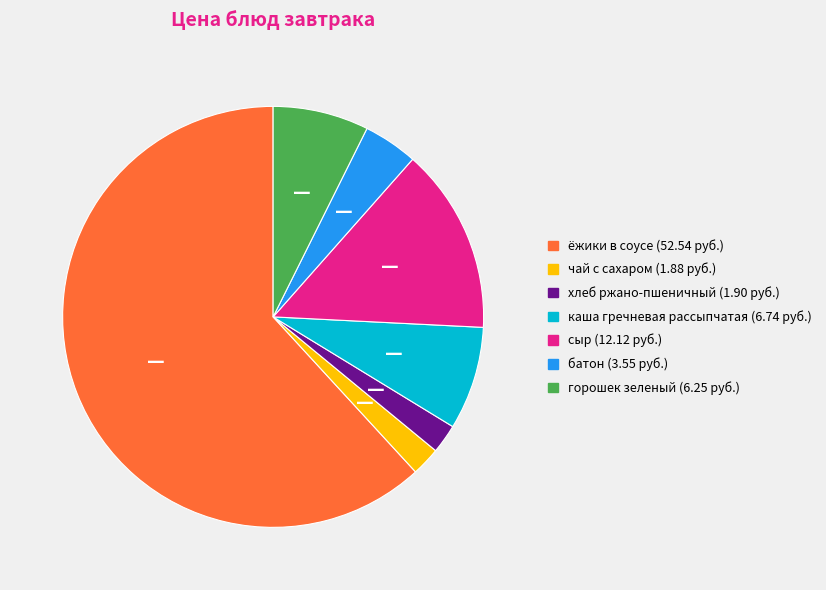

Is the sum of каша гречневая рассыпчатая and хлеб ржано-пшеничный greater than half?

No